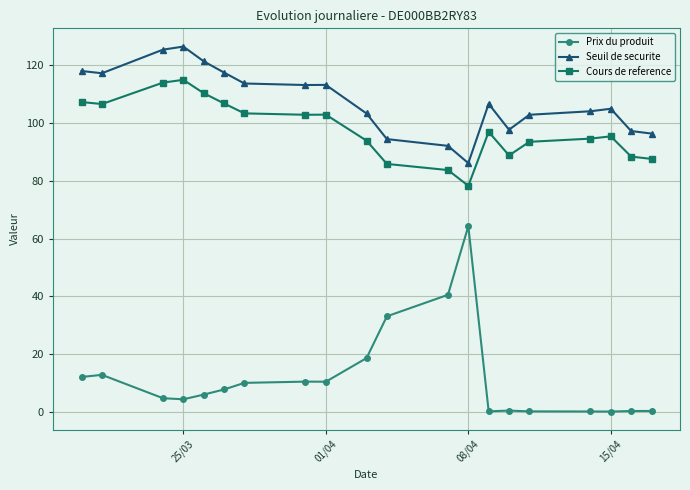

What is the smallest value displayed?

0.2